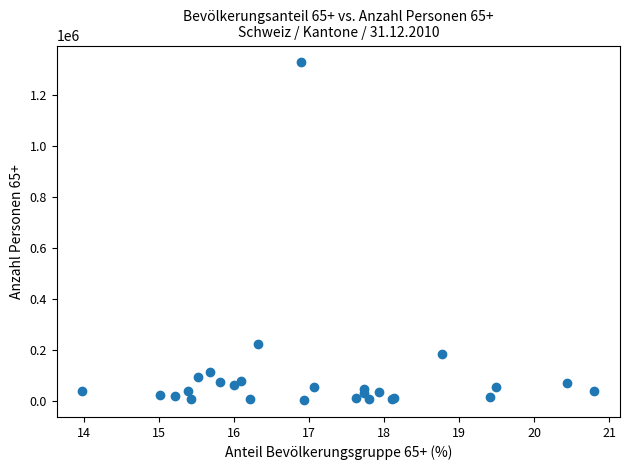

What Y value in the scatter plot is closest to 666175?

224018